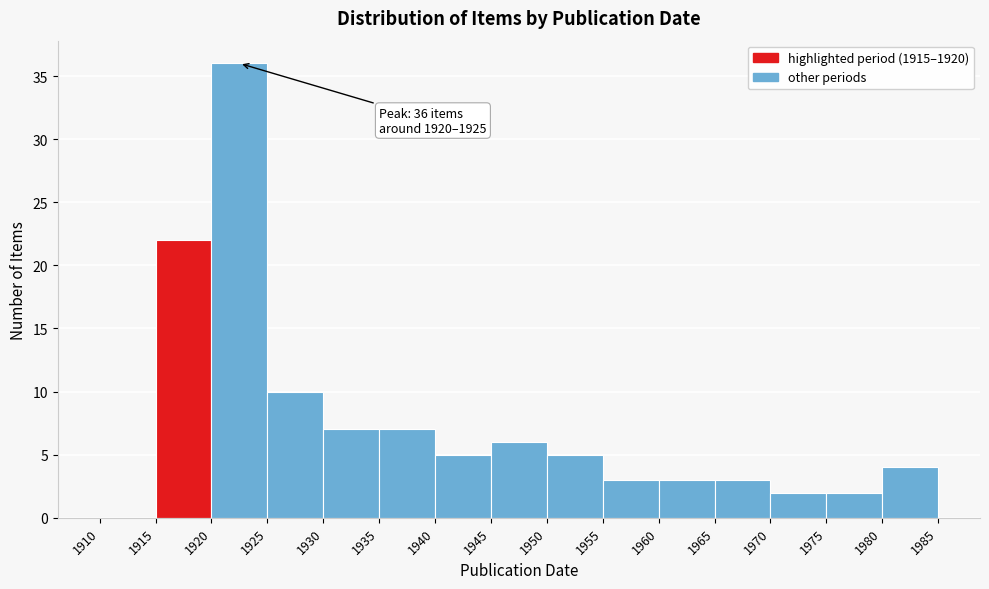

Over which range of the x-axis is the bar tallest?

1920 to 1925